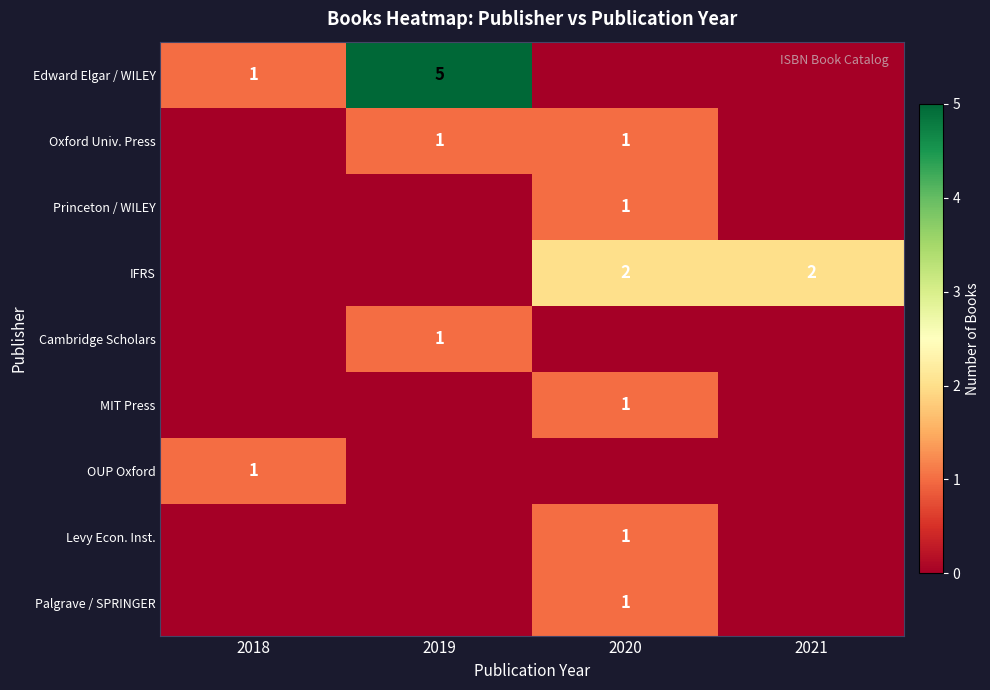

At 2021, list the series in order from largest to smallest.

IFRS, Edward Elgar / WILEY, Oxford Univ. Press, Princeton / WILEY, Cambridge Scholars, MIT Press, OUP Oxford, Levy Econ. Inst., Palgrave / SPRINGER